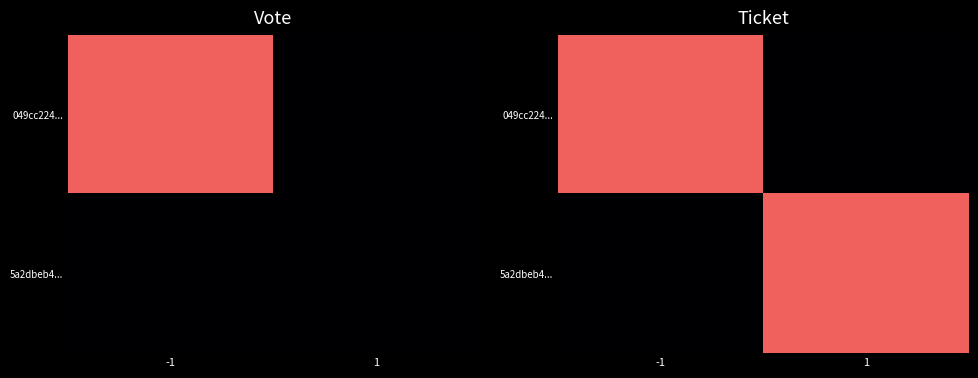

What is the difference between the 5a2dbeb4... values at 1 and -1?

1